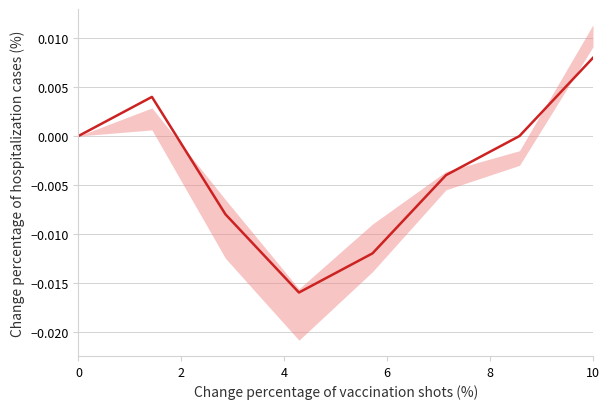

How many points are higher than both their immediate neighbors (excluding endpoints)?

1